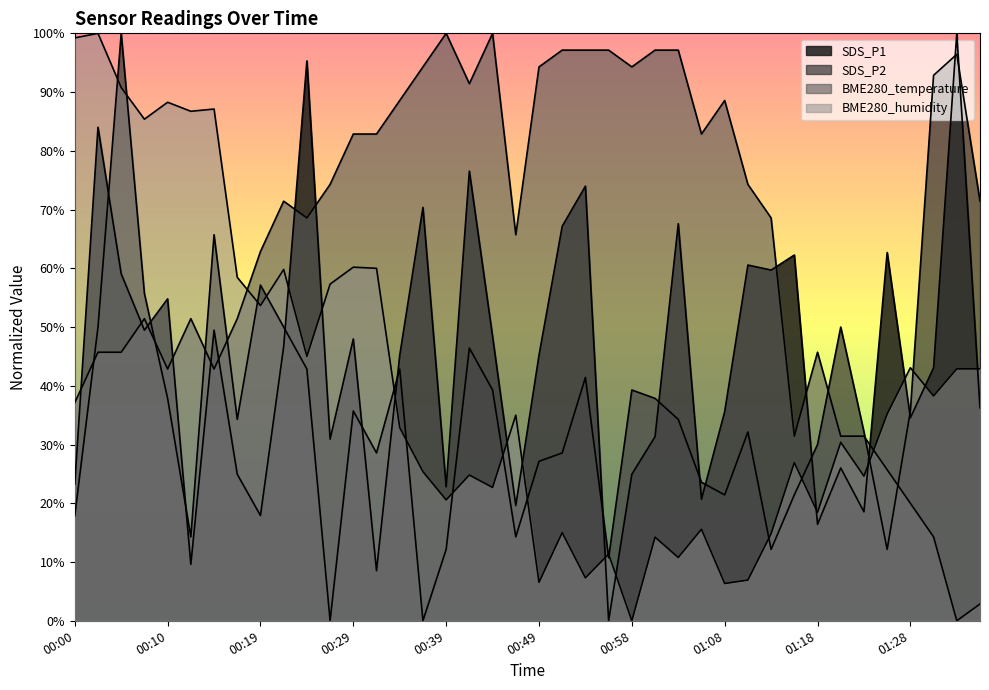

What position from the right is 01:35?

1